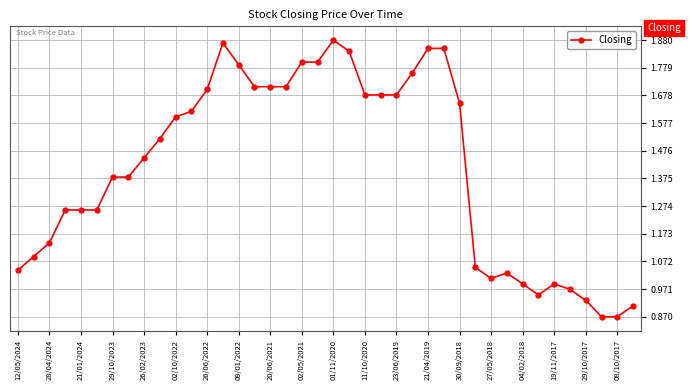

True or false: the data has more than 1 interior local peaks.

True